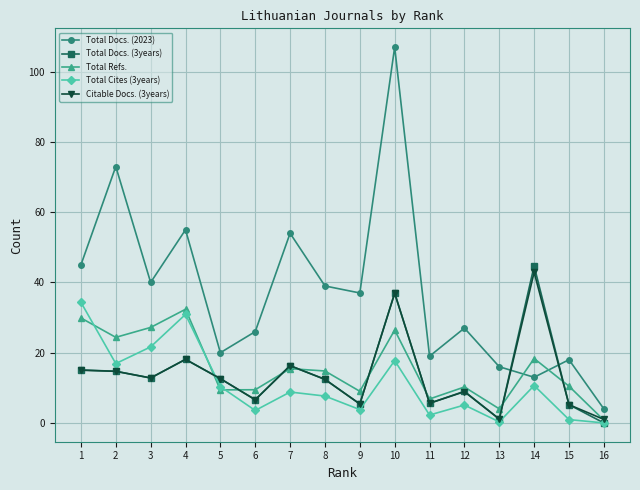

What is the sum of the Total Docs. (3years) values at 8 and 9?

17.8